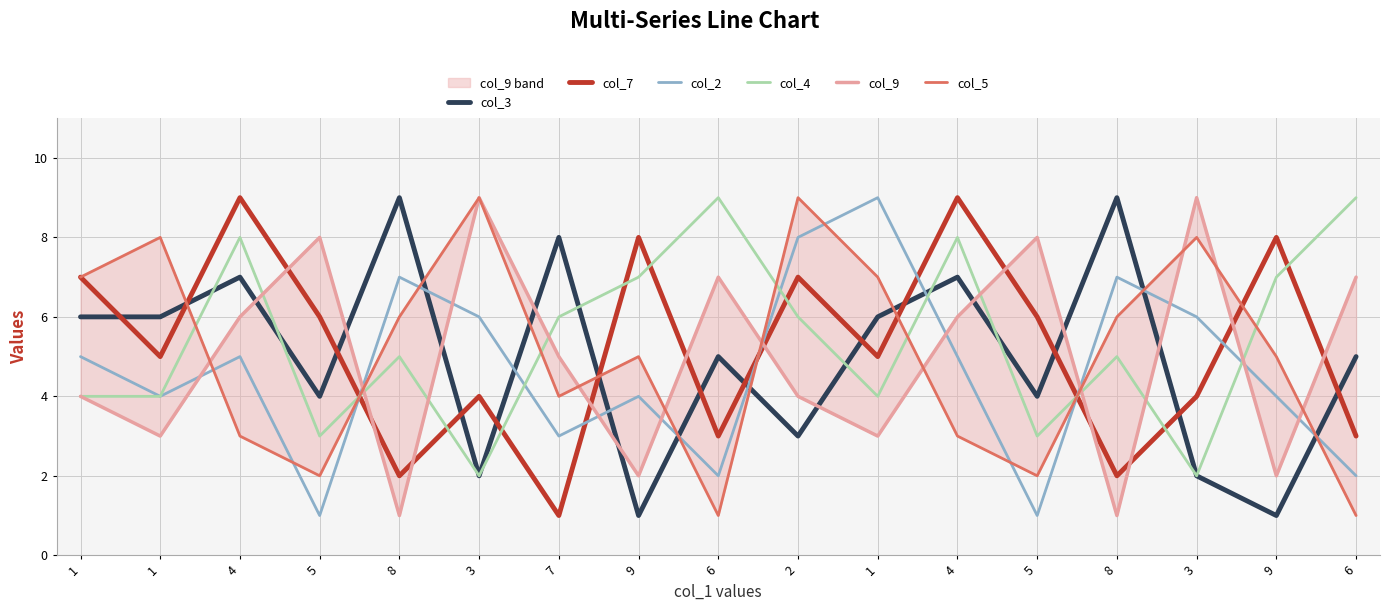

Where does the col_4 series first go above 5?

4